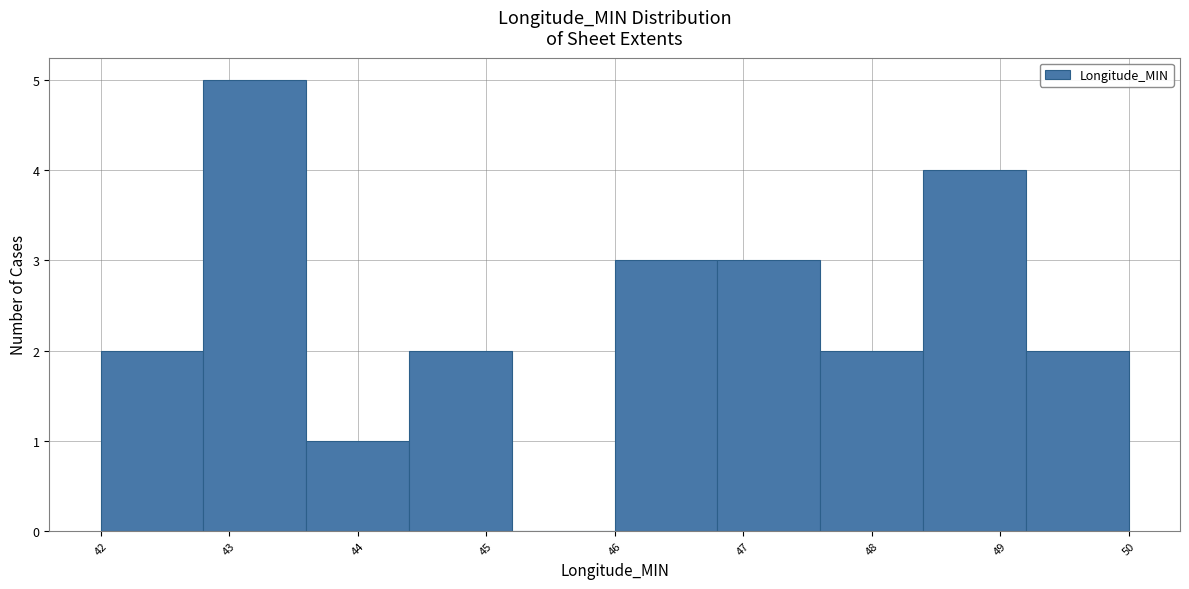

Which range on the x-axis has the tallest bar?

42.8 to 43.6